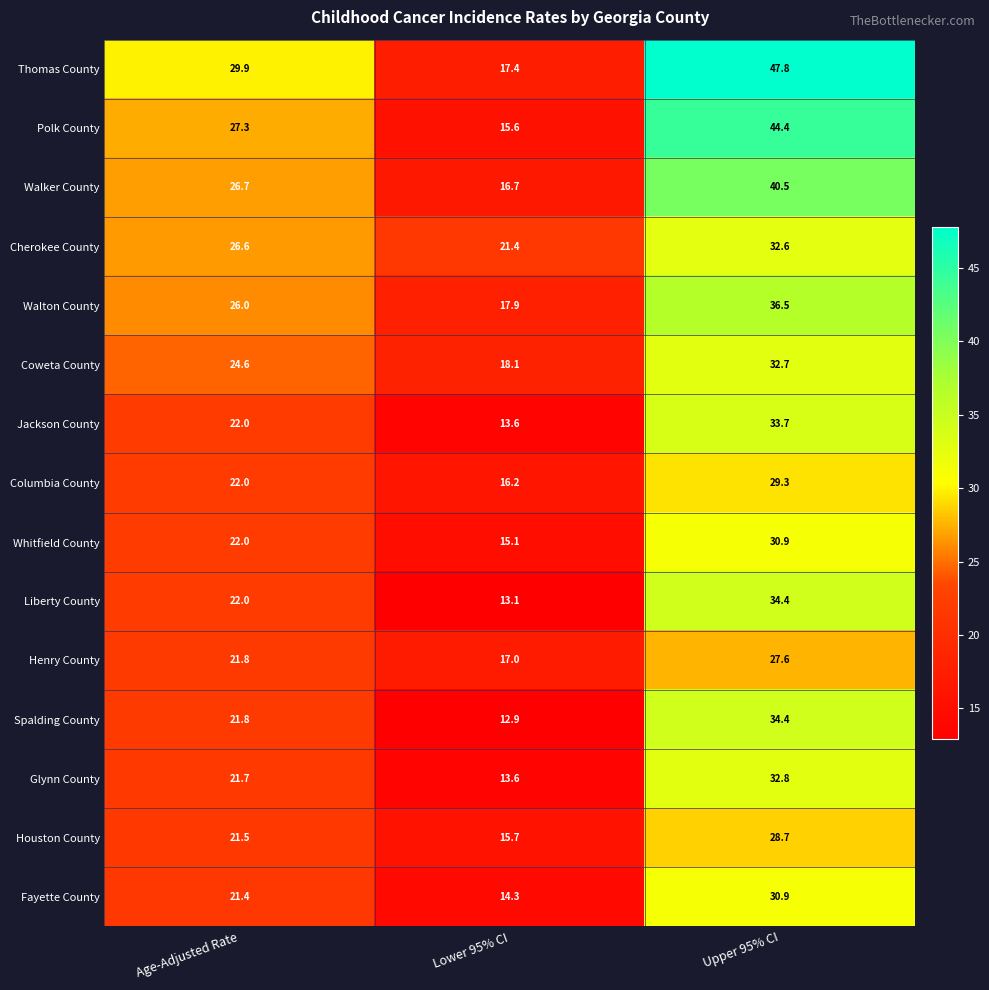

Where is Polk County nearest to the value 30?

Age-Adjusted Rate